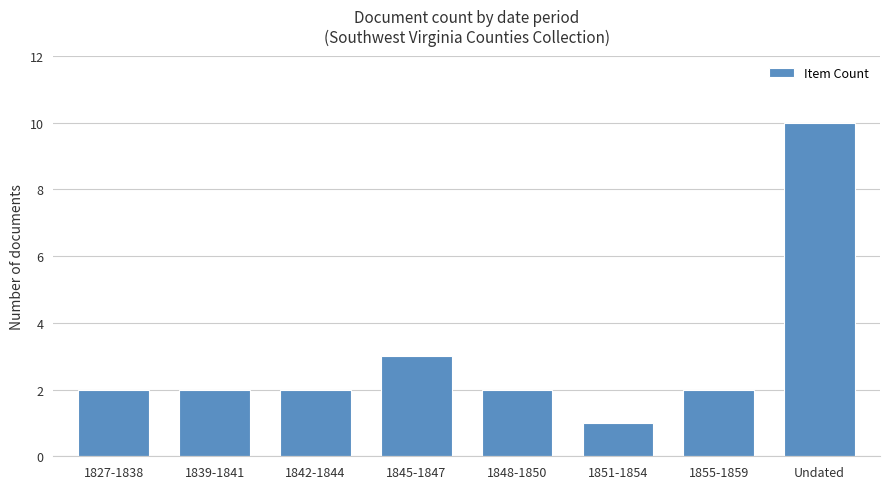

What is the value of the 5th bar from the left?

2